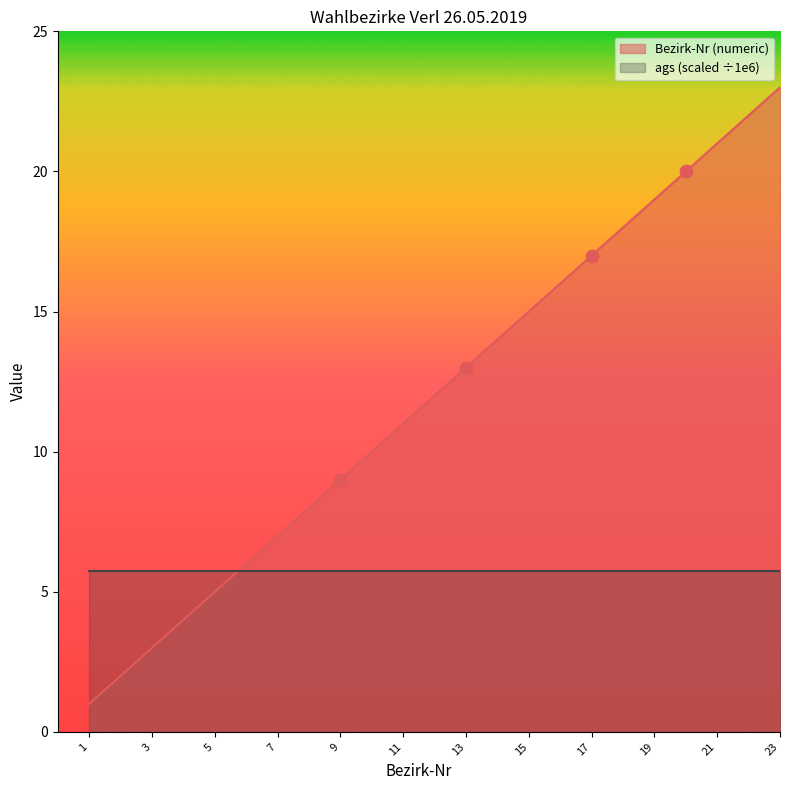

What is the change in value from 4 to 17?

+13